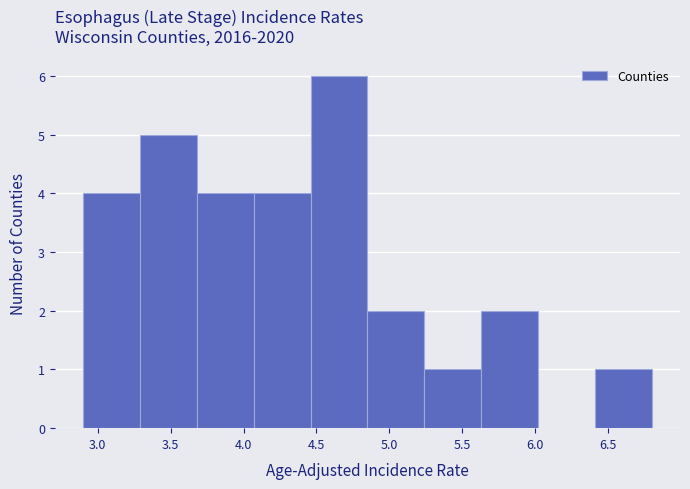

Reading left to right, list every bar in this chart as the range it spans on the x-axis followed by its height. Neither the bar edges nor the heights are printed on the chart, so give them approximately, as read against the axes.

2.90 to 3.29: 4
3.29 to 3.68: 5
3.68 to 4.07: 4
4.07 to 4.46: 4
4.46 to 4.85: 6
4.85 to 5.24: 2
5.24 to 5.63: 1
5.63 to 6.02: 2
6.02 to 6.41: 0
6.41 to 6.80: 1